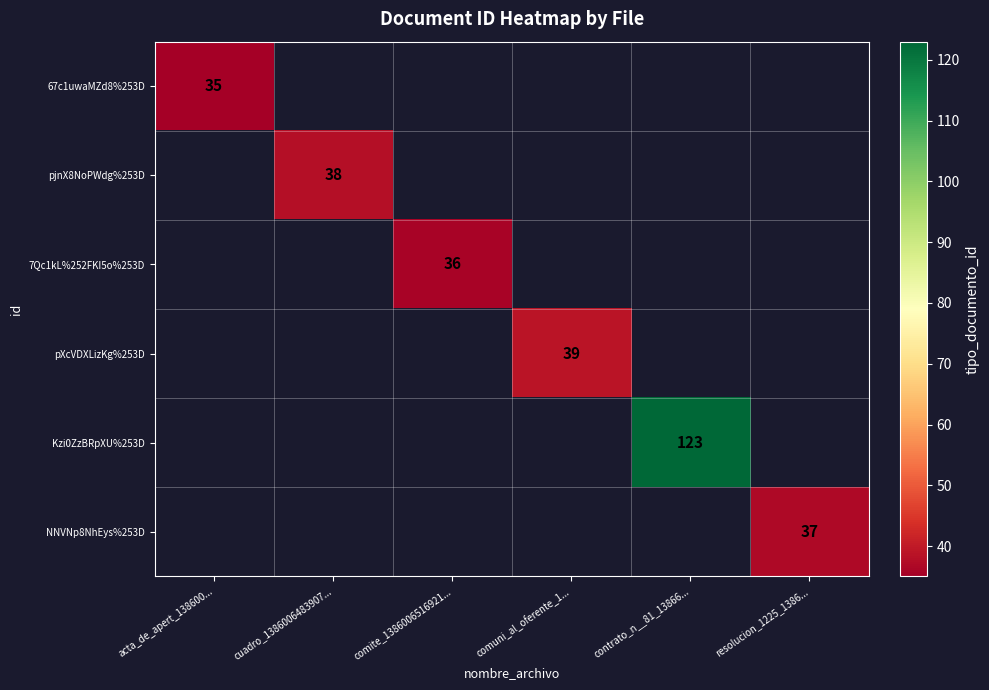

True or false: pXcVDXLizKg%253D has a value of 10 at comuni_al_oferente_1....

False